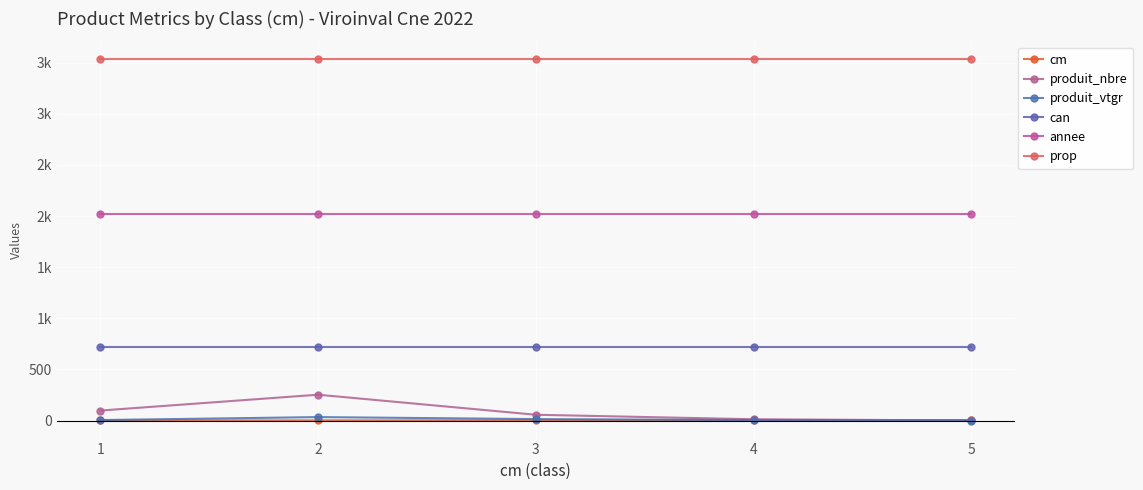

What is the difference between the highest and lowest values at 3?

3528.0